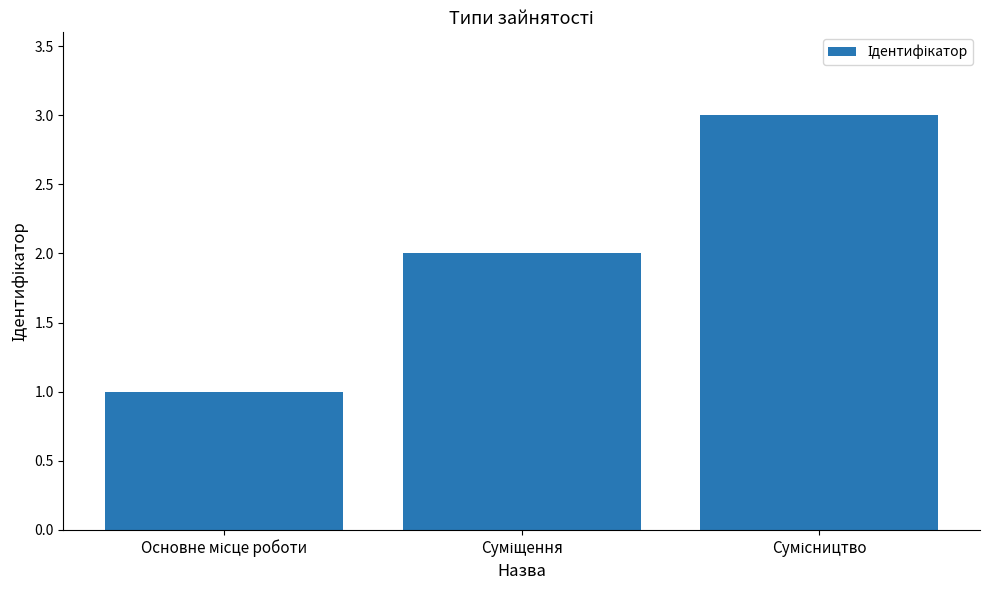

What is the greatest value displayed?

3